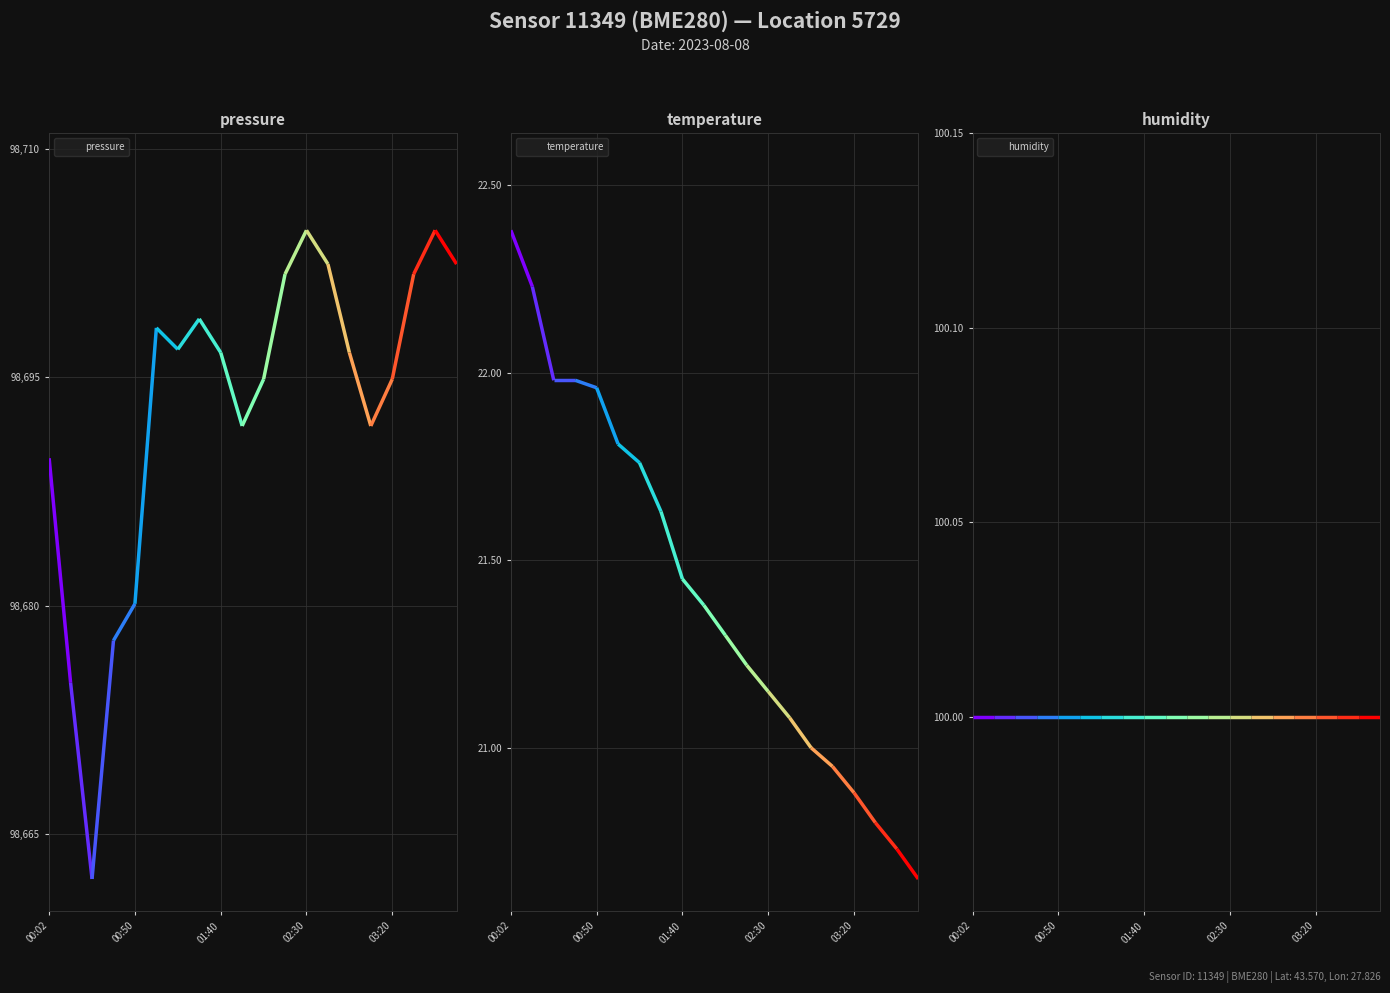

True or false: temperature and humidity intersect in this chart.

False